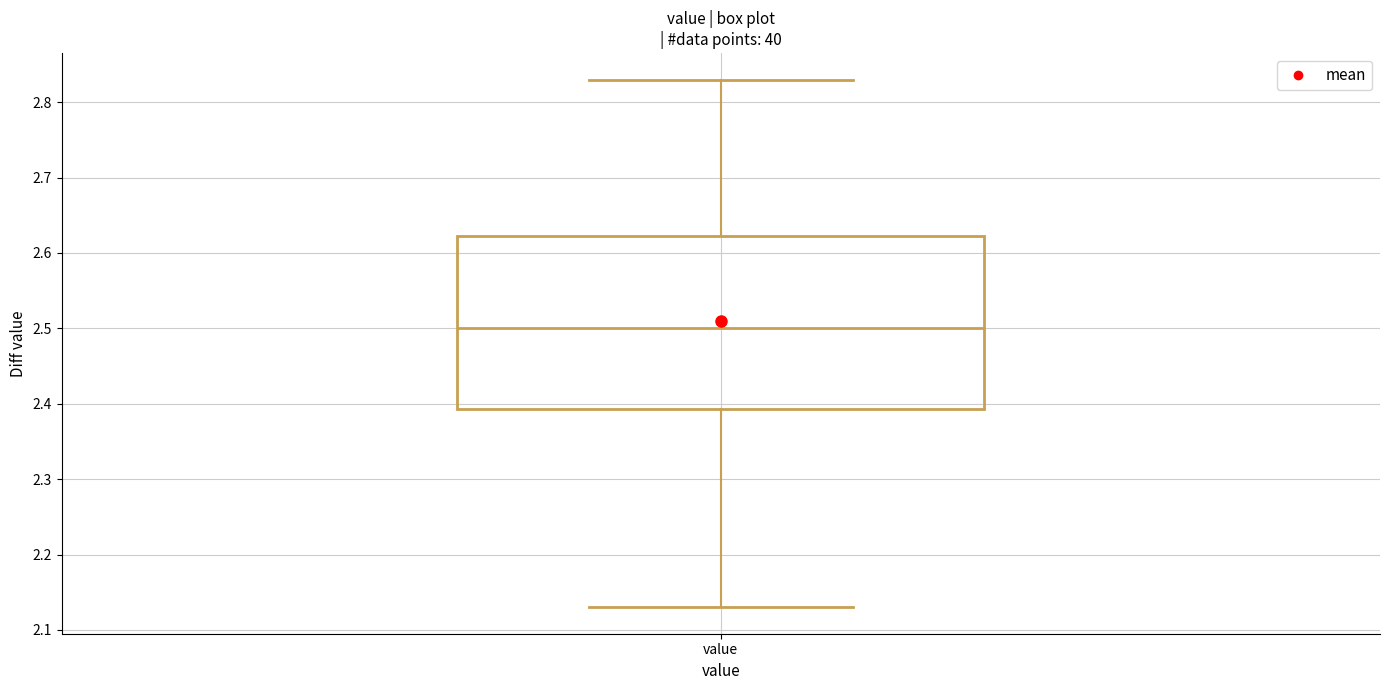

Read this box plot against the y-axis: the position of the median line, the range covered by the box, and the ends of both whiskers. The values are not printed on the chart, so give them approximately, as read against the axis.

median 2.50, box 2.39 to 2.62, whiskers 2.13 to 2.83